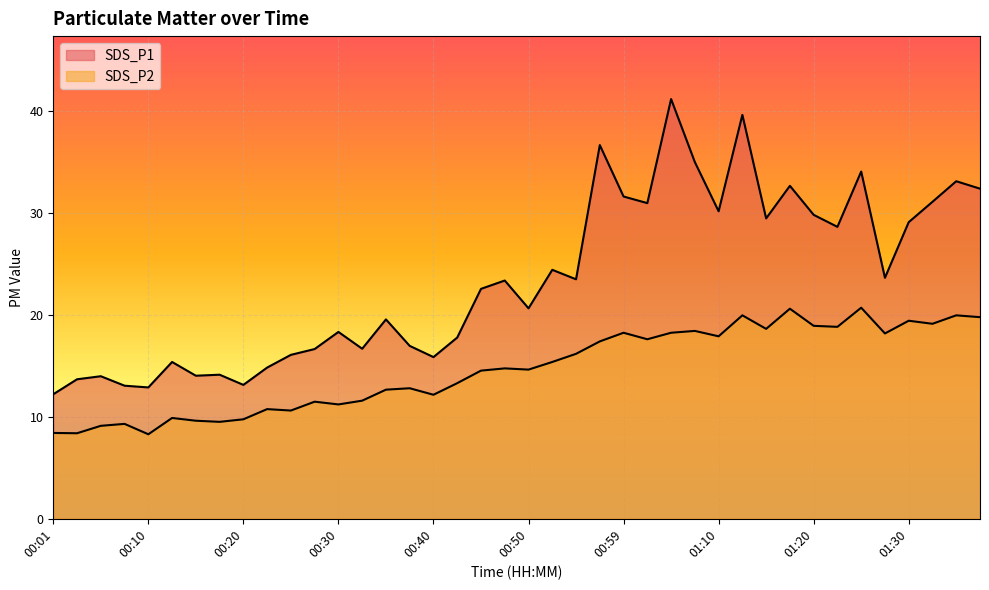

What is the label of the 29th point from the right?

00:27